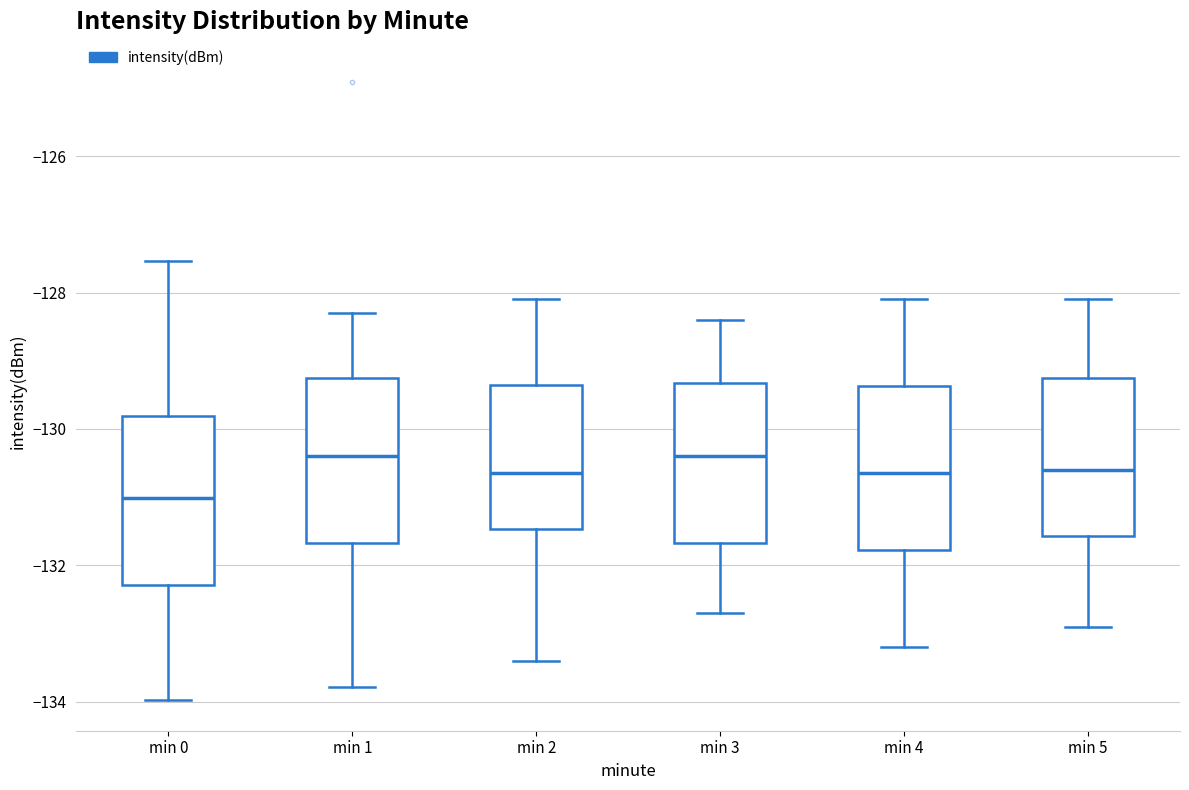

Where is the upper edge of the box for min 3 on the y-axis? The values are not printed on the chart, so give them approximately, as read against the axis.

-129.4